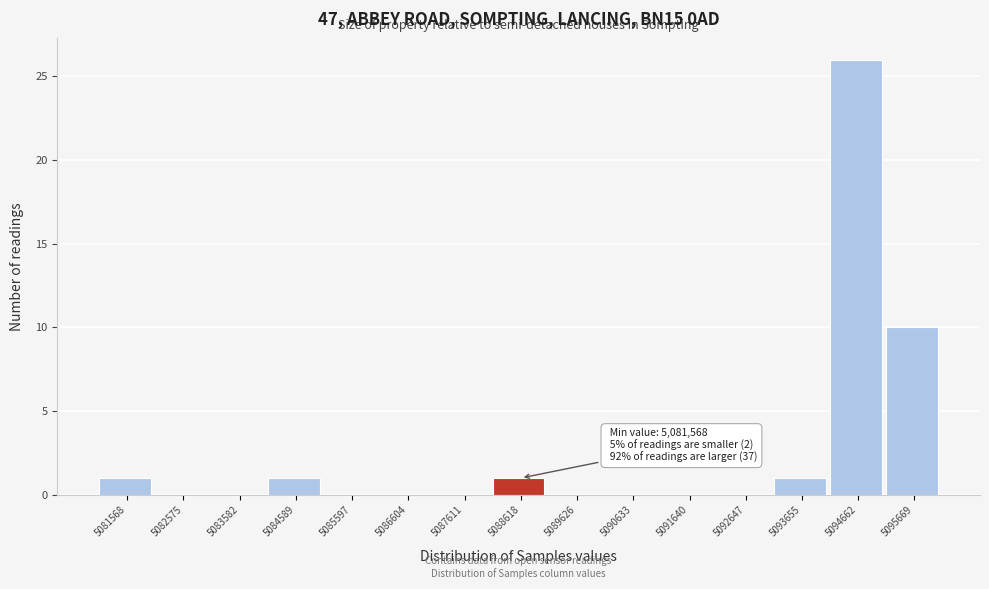

Reading left to right, what are all the values shown in this chart?

5081568=1	5082575=0	5083582=0	5084589=1	5085597=0	5086604=0	5087611=0	5088618=1	5089626=0	5090633=0	5091640=0	5092647=0	5093655=1	5094662=26	5095669=10